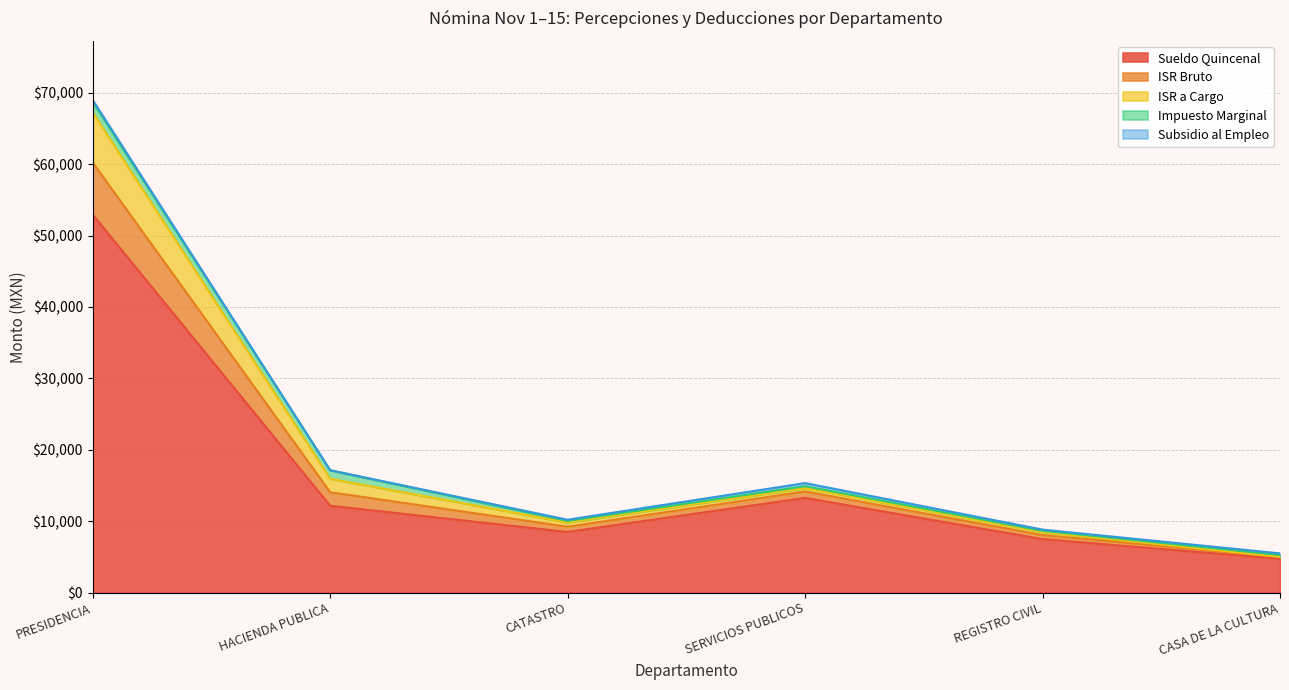

Which category has the lowest value in the Sueldo Quincenal series?

CASA DE LA CULTURA